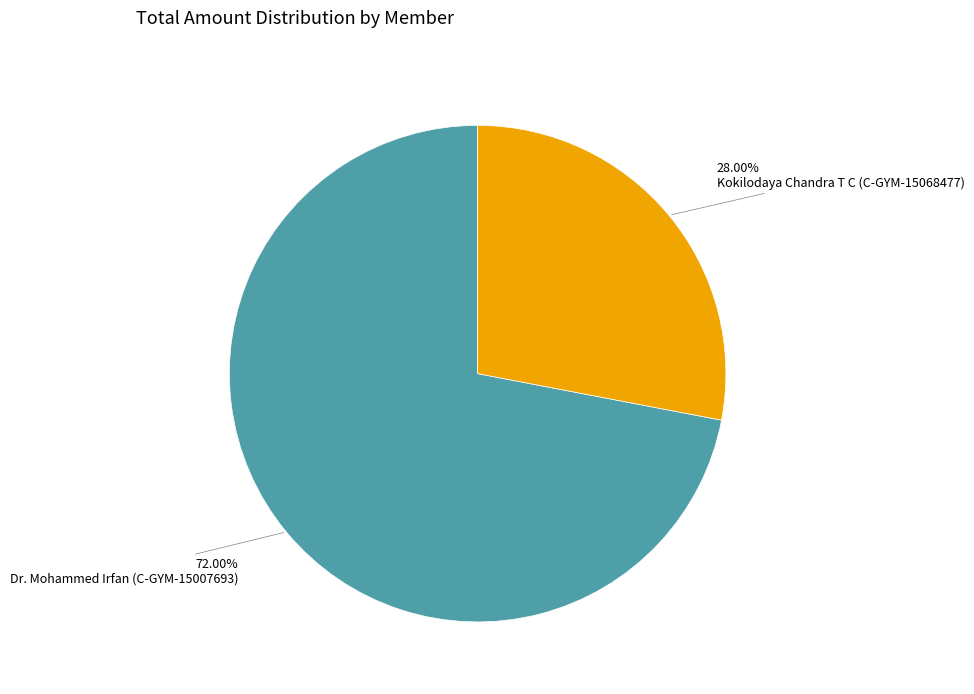

To the nearest percent, what is the difference between the largest and smallest slice percentages?

44%